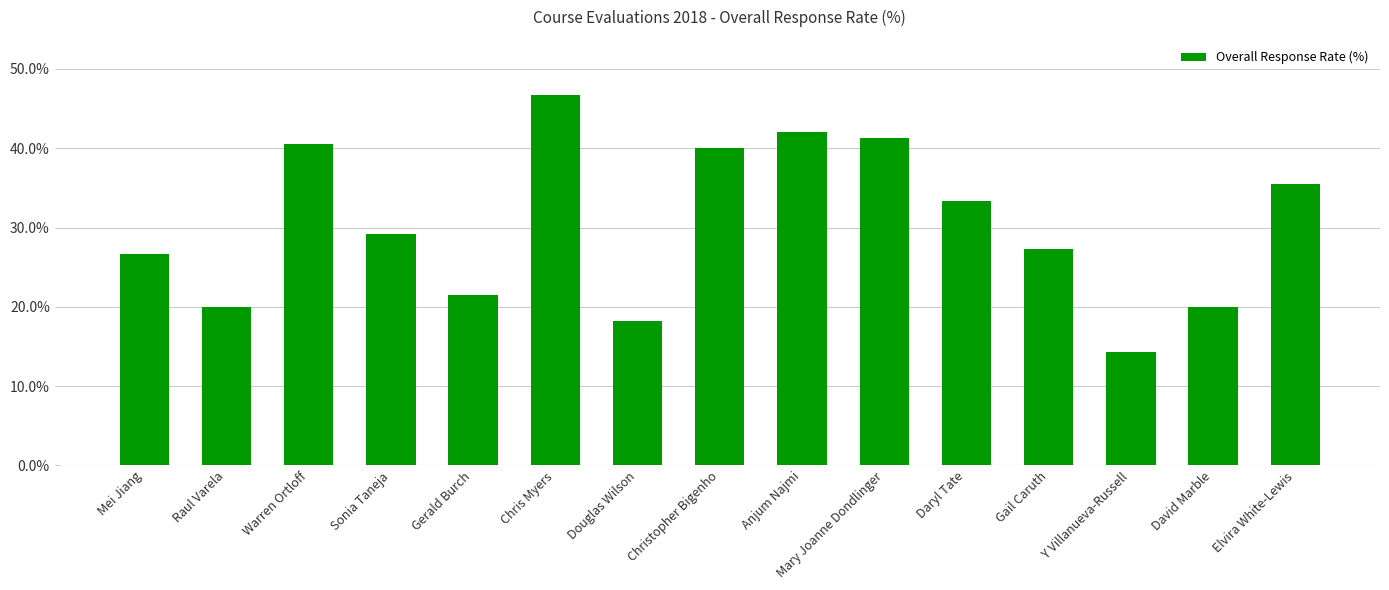

What is the change in value from Warren Ortloff to Daryl Tate?

-7.2